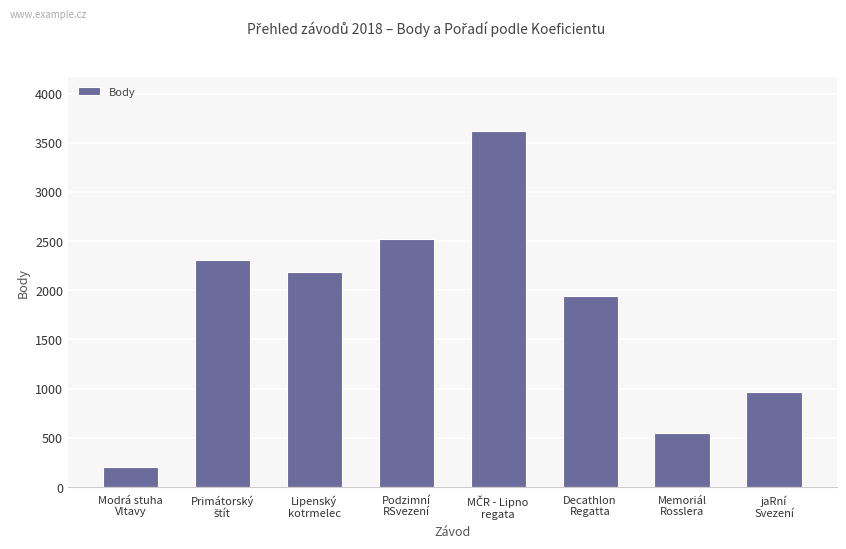

What is the sum of all values?

14307